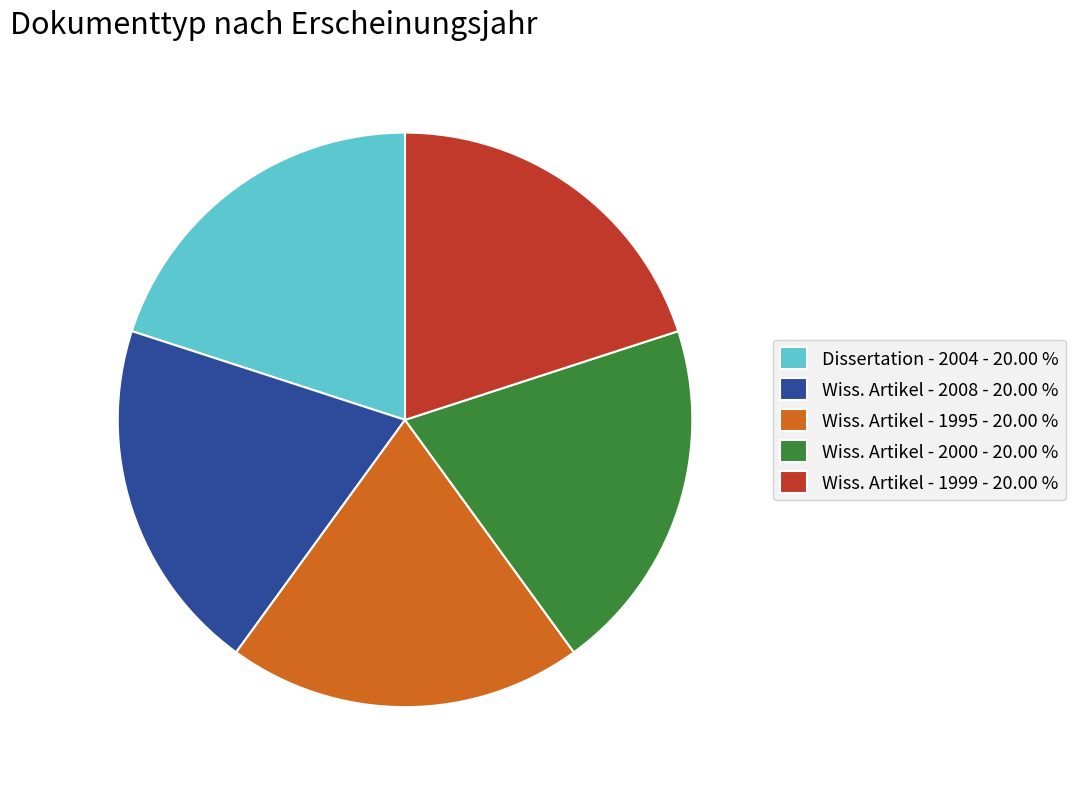

Do Dissertation - 2004 - 20.00 % and Wiss. Artikel - 2008 - 20.00 % together represent more than half of the pie?

No